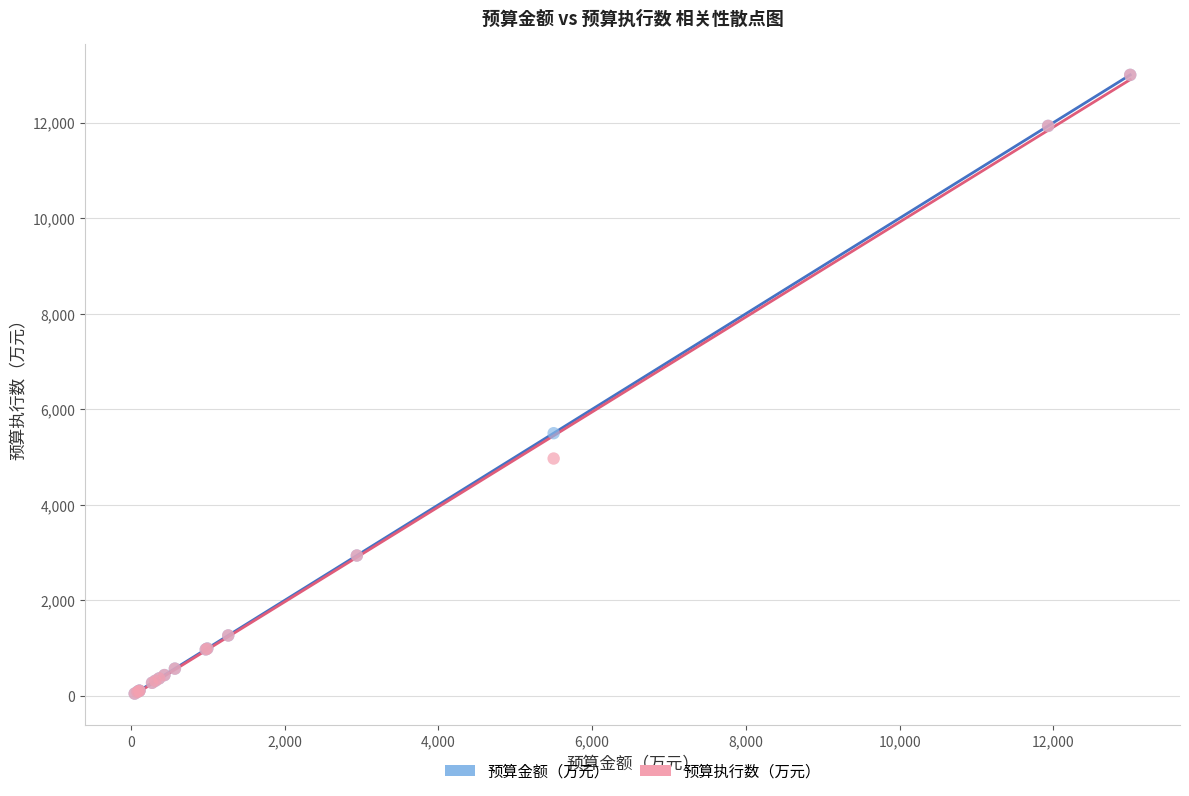

In the 预算金额（万元） series, what Y value is closest to 6525?

5500.0